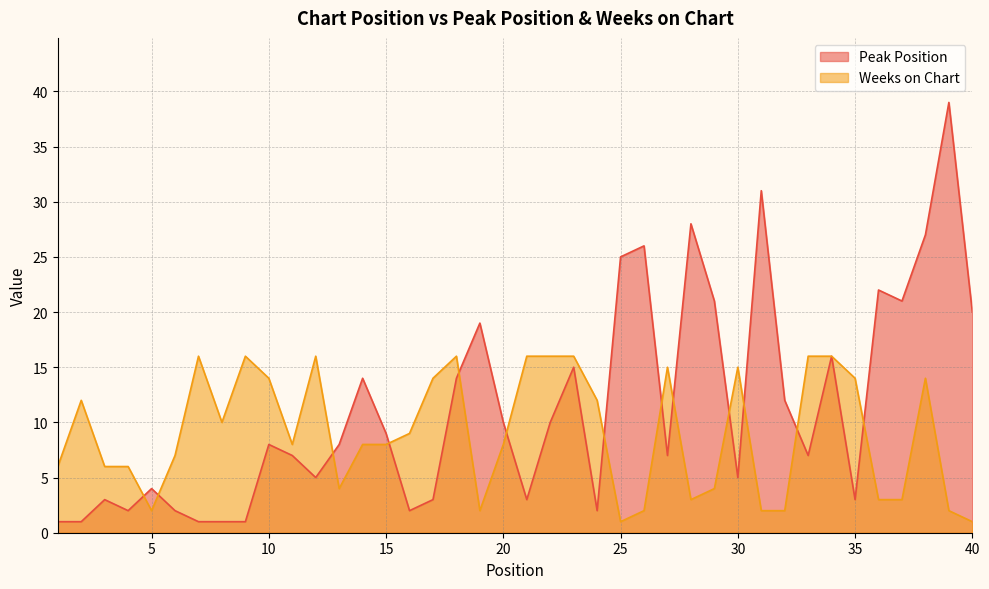

Where do Peak Position and Weeks on Chart first cross each other?

4 and 5